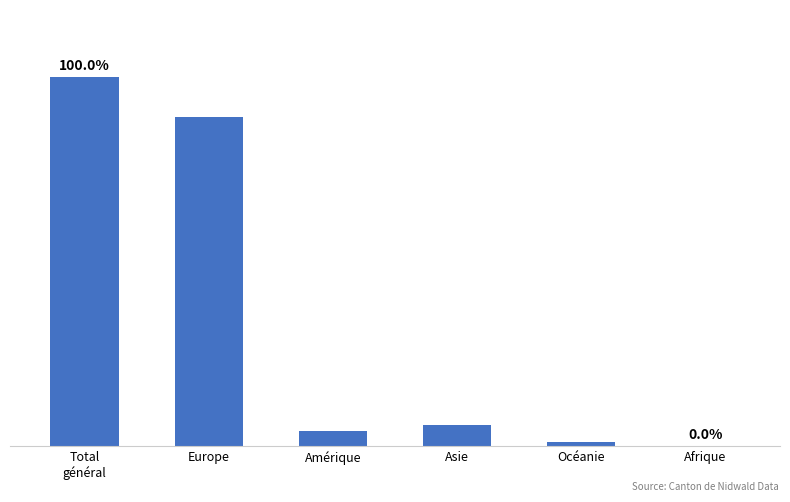

At which category does the chart reach its peak across all series?

Total
général